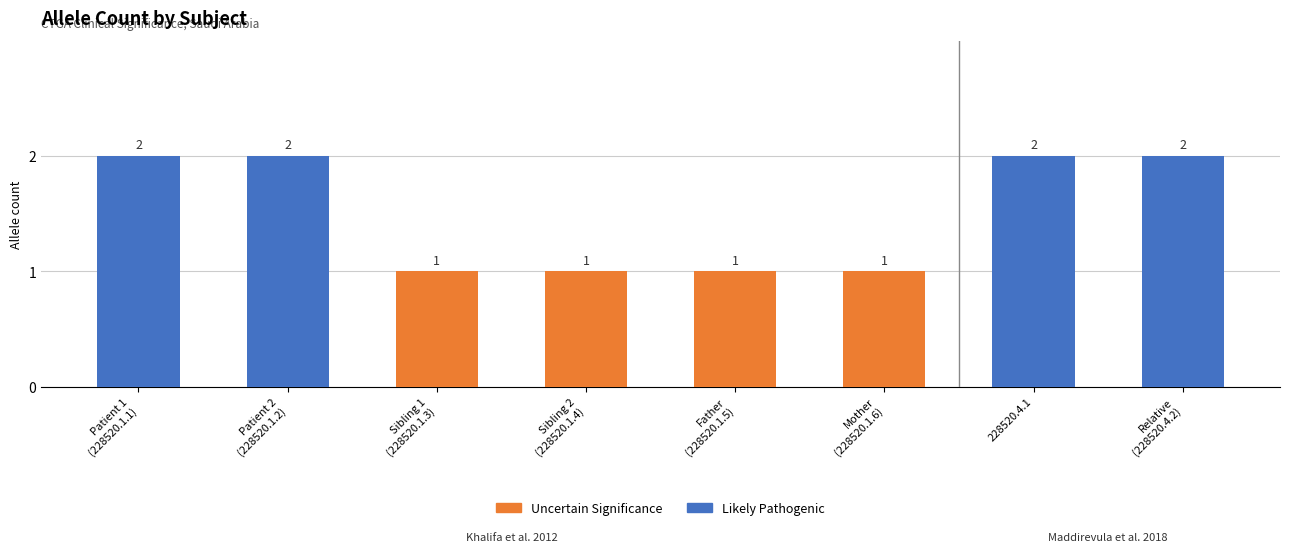

What is the sum of the values at Patient 2
(228520.1.2) and Sibling 2
(228520.1.4)?

3